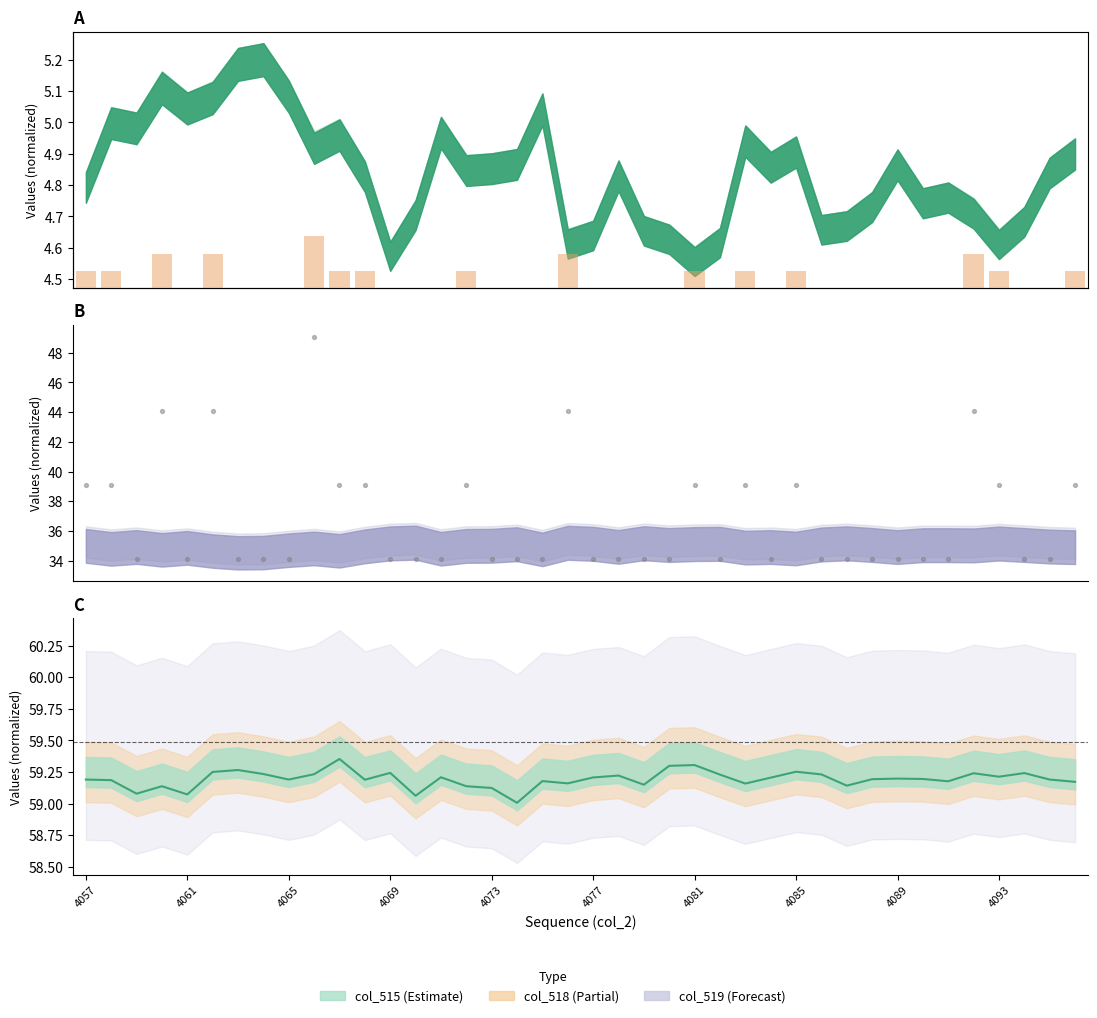

Which series has the largest Y range (max minus min)?

col_517 dots